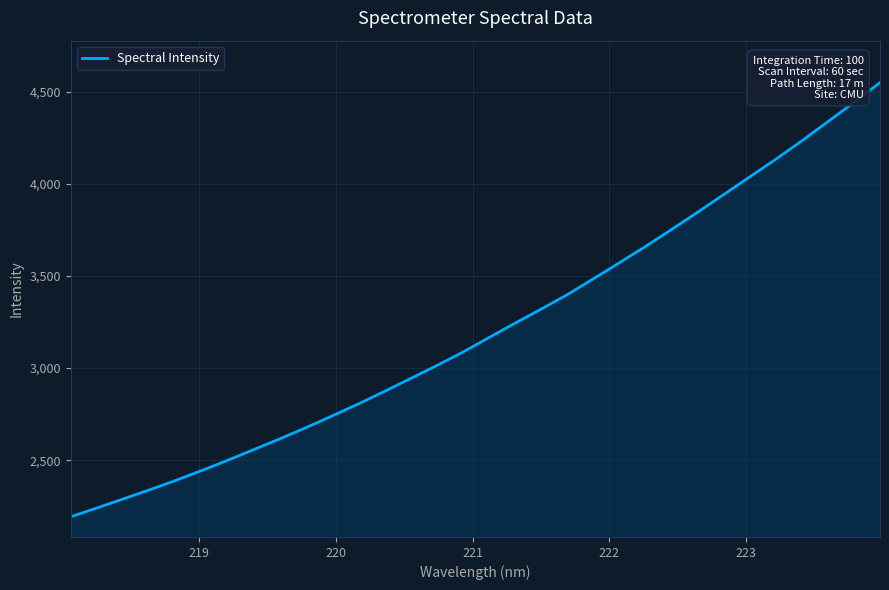

What is the difference between the maximum and minimum values?

2355.4